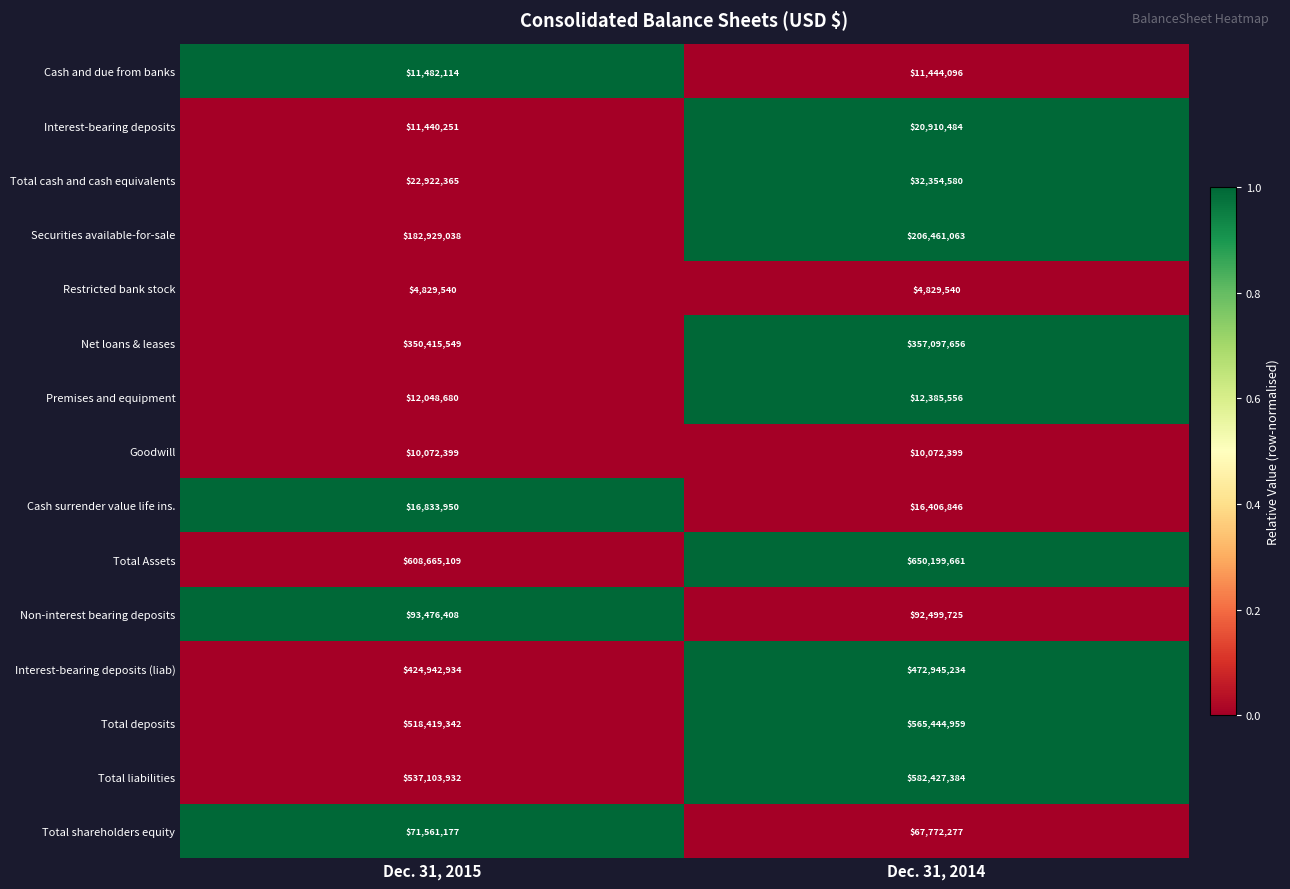

At which label does Interest-bearing deposits reach its minimum?

Dec. 31, 2015